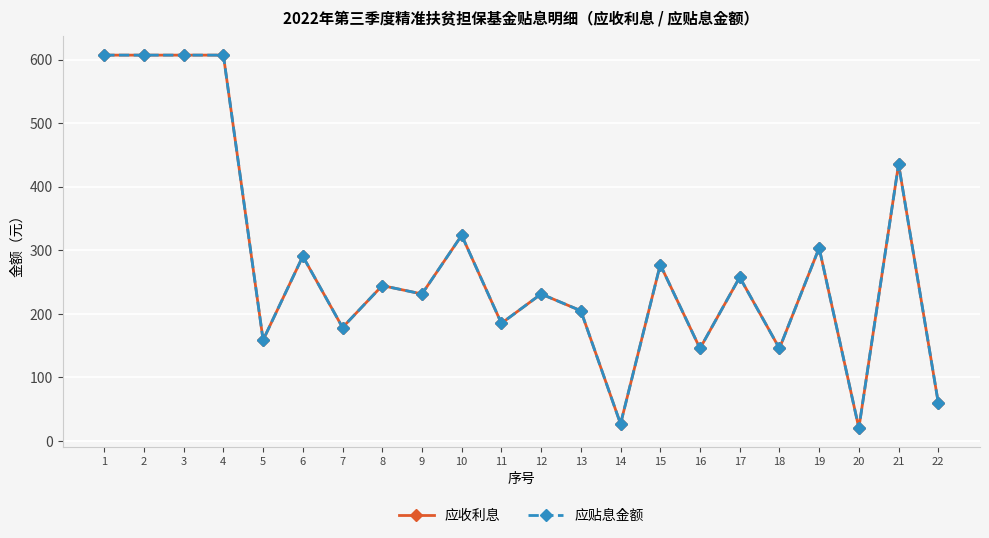

Where is the first local maximum for 应收利息?

6